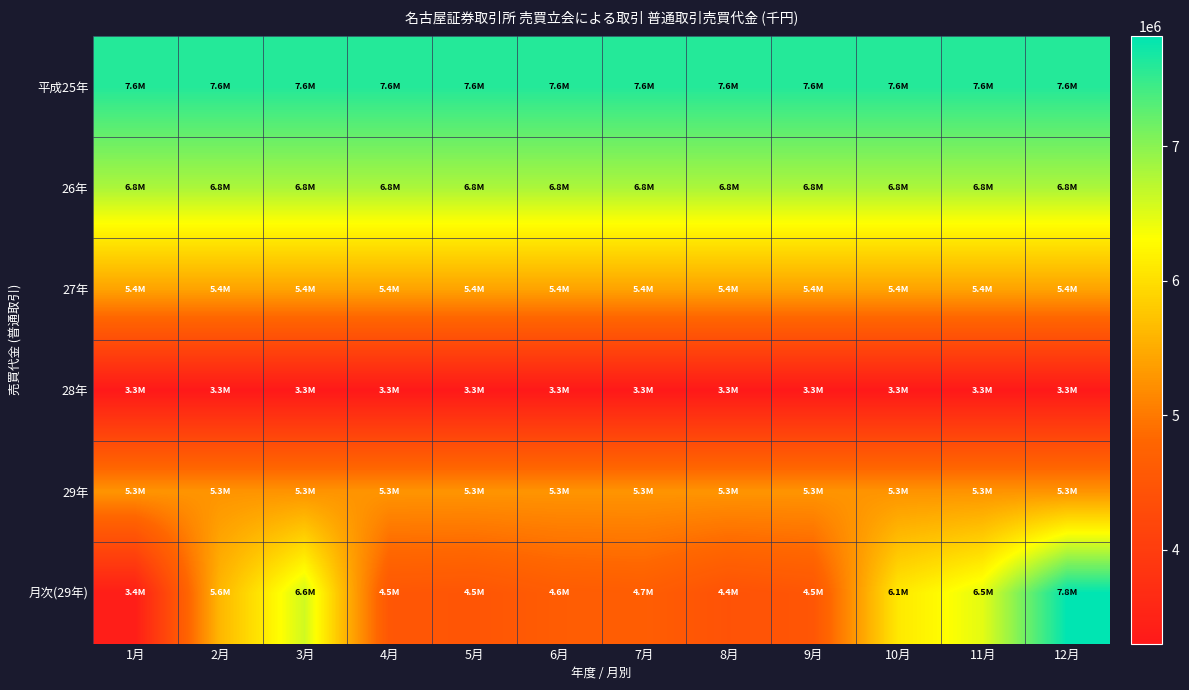

What is the total value across all series at 1月?

31791488.0